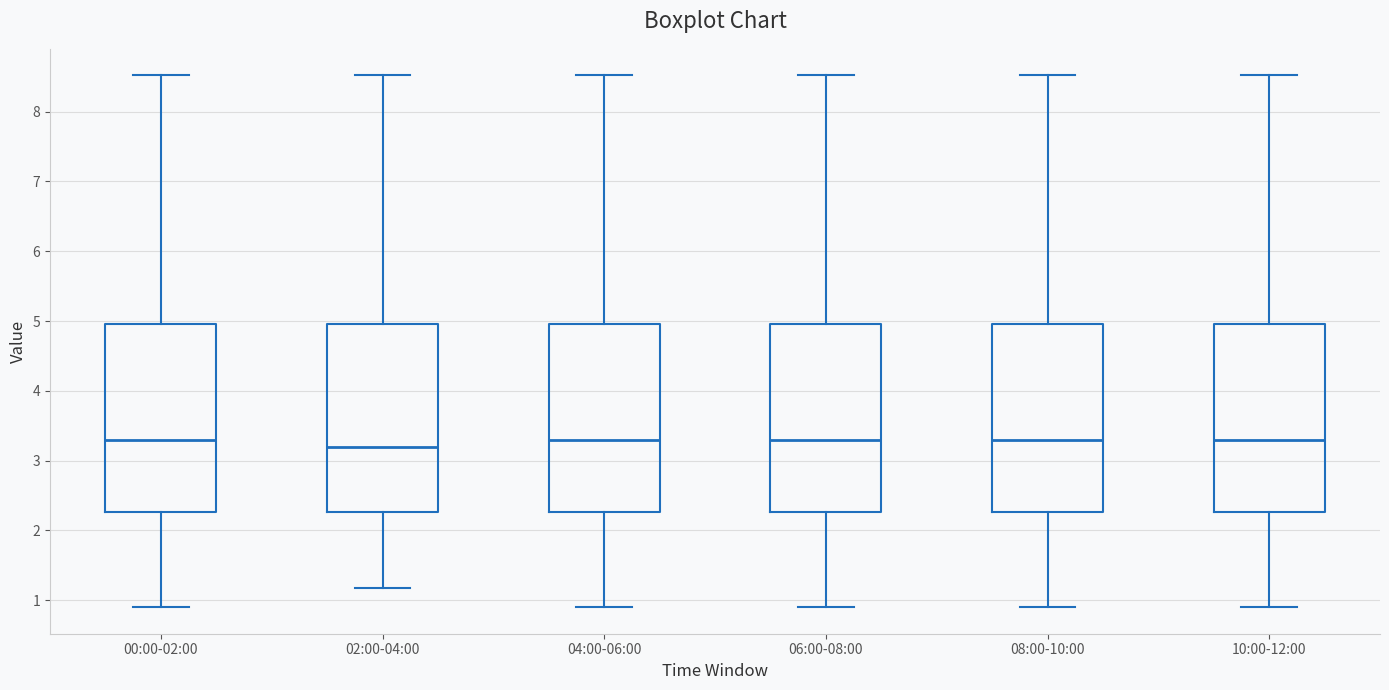

Where does the upper whisker of the box for 08:00-10:00 end on the y-axis? The values are not printed on the chart, so give them approximately, as read against the axis.

8.5